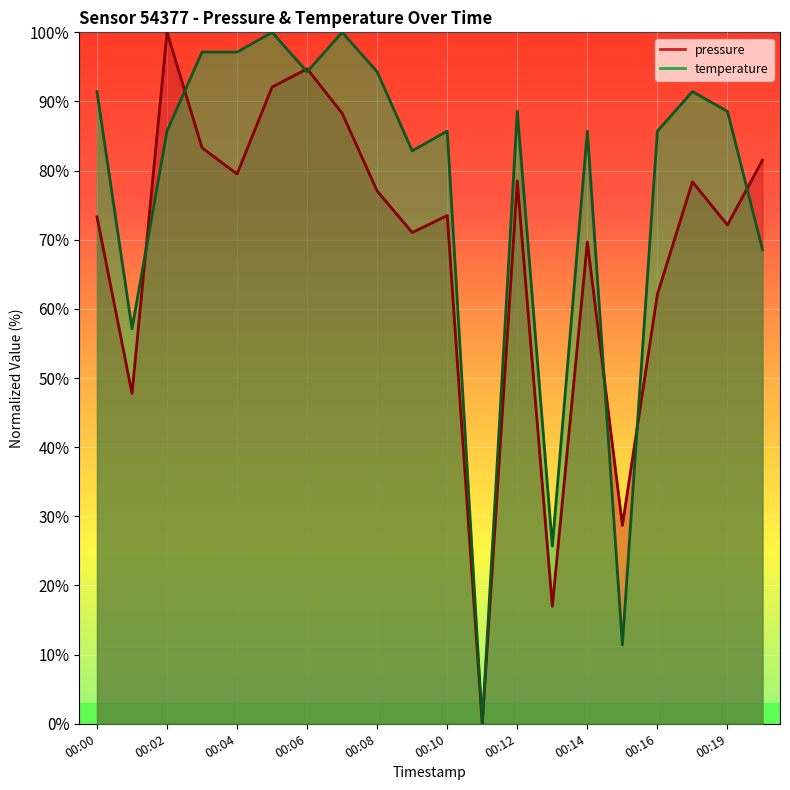

Does the chart display data point markers on the line(s)?

No